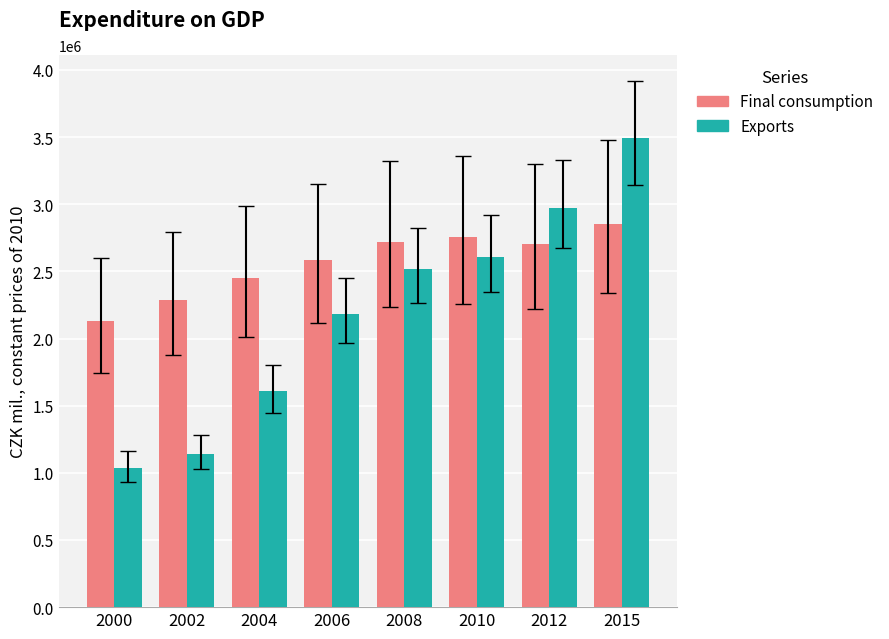

Read the Final consumption value at 2002, to the nearest 100.

2287400